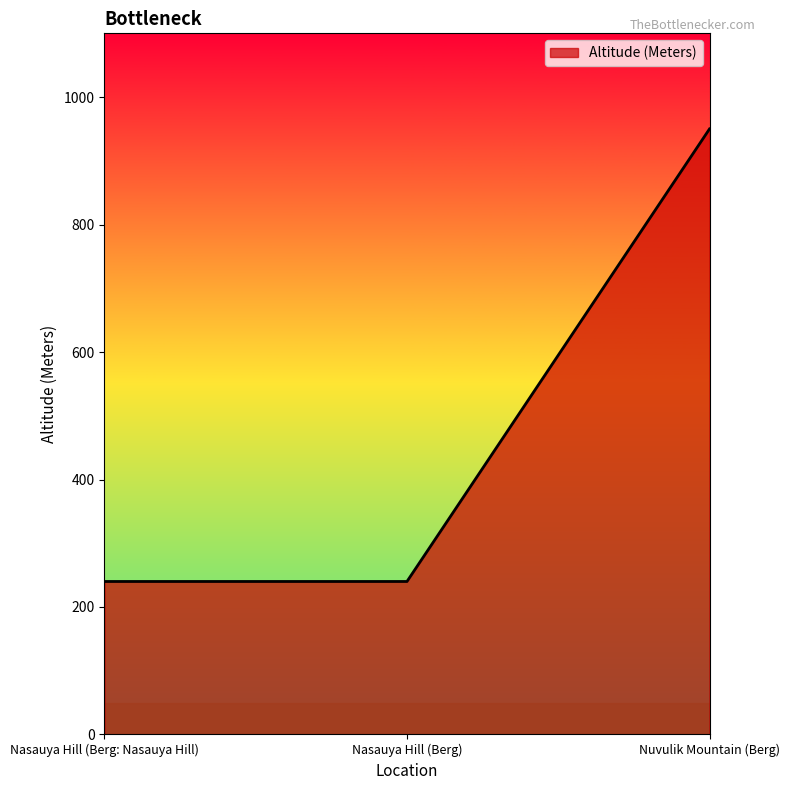

What is the maximum value shown in the chart?

950